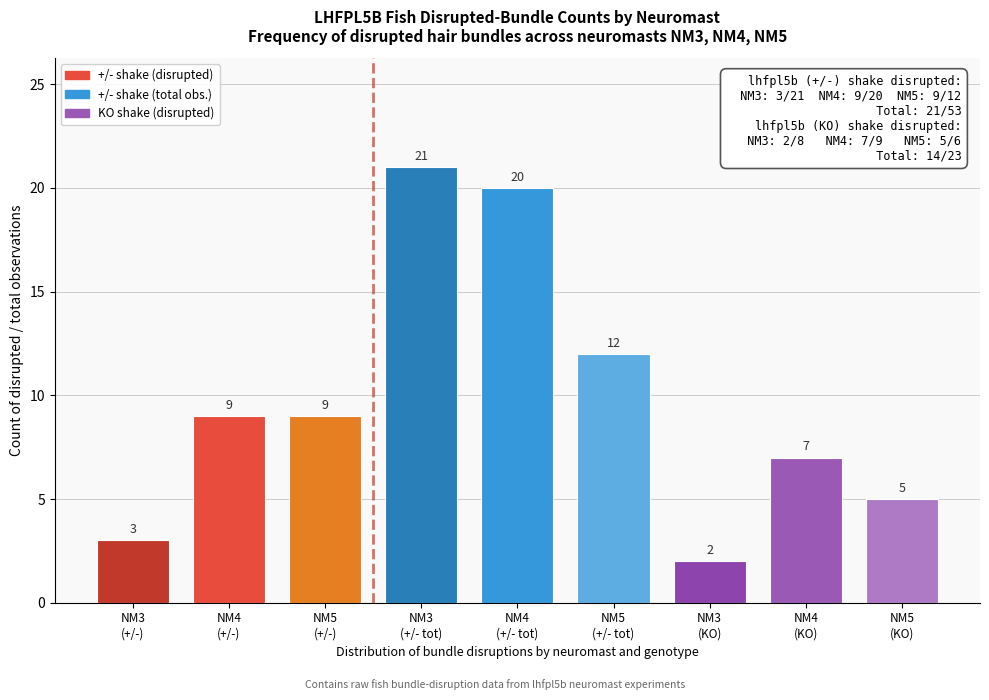

Reading left to right, what are all the values shown in this chart?

3	9	9	21	20	12	2	7	5